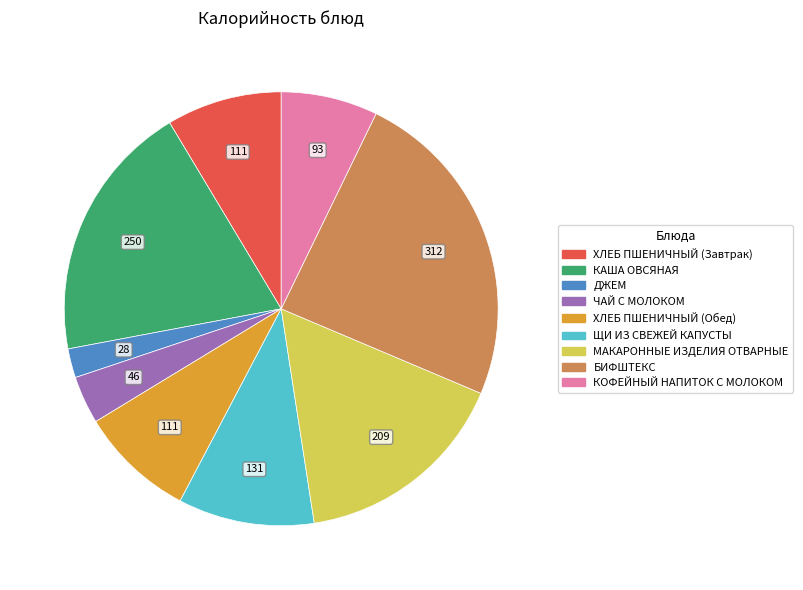

Is the sum of ХЛЕБ ПШЕНИЧНЫЙ (Завтрак) and БИФШТЕКС greater than half?

No